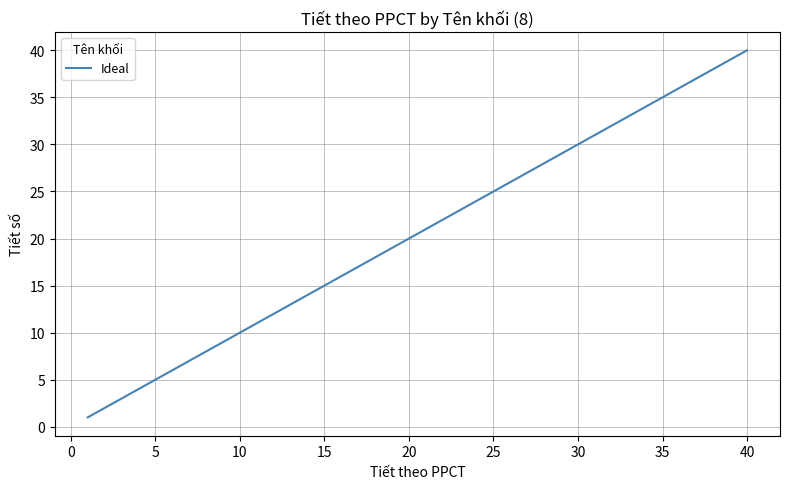

What is the difference between the maximum and minimum values?

39